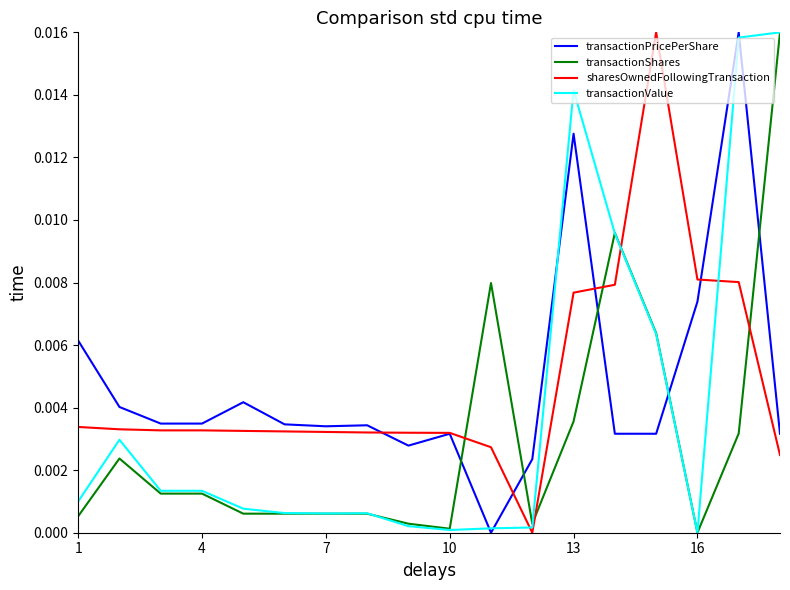

What are all the series names shown in the legend?

transactionPricePerShare, transactionShares, sharesOwnedFollowingTransaction, transactionValue